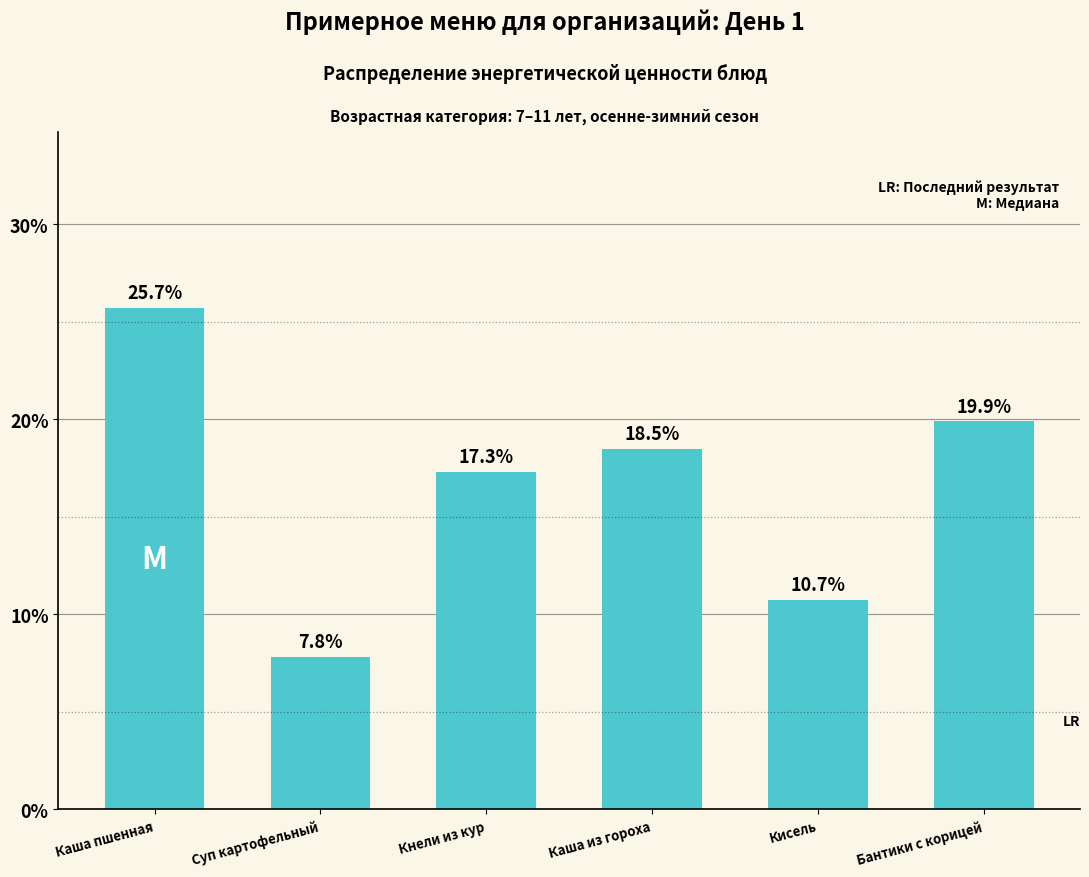

The value at Каша пшенная is 0.3. True or false?

True